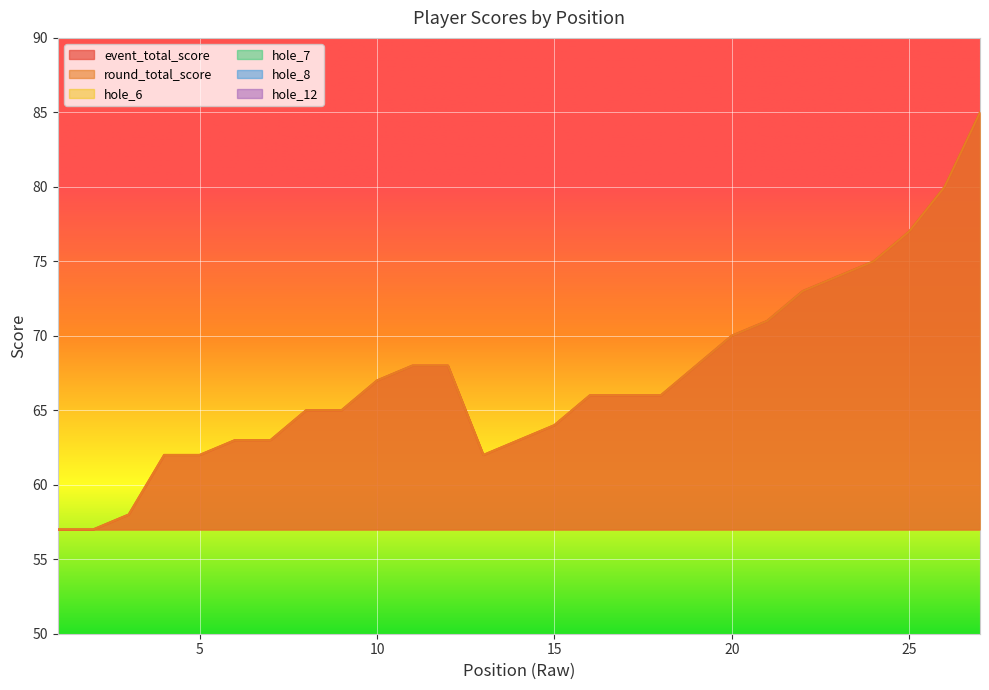

How many interior local peaks does the hole_8 series have?

5